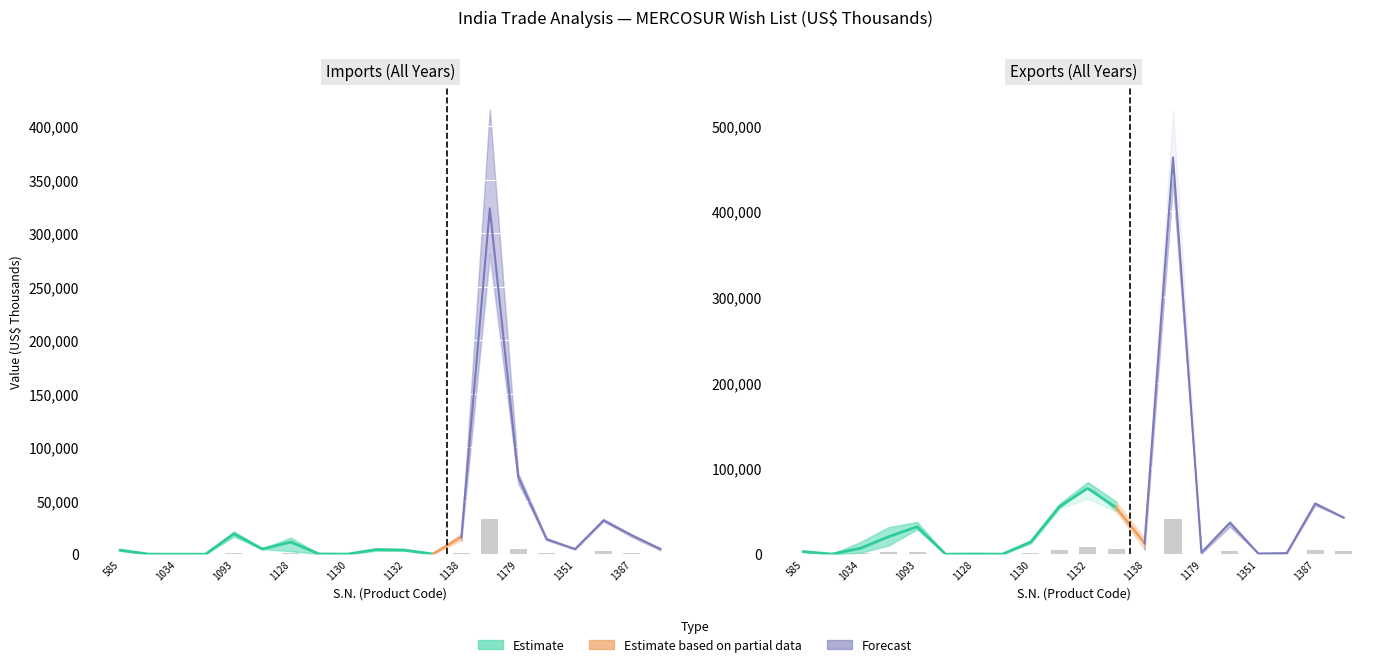

List the labels in order of India Imports from World 2014 value, smallest first.

1034, 1035, 1130, 1129, 726, 1135, 585, 1132, 1127, 1131, 1351, 1388, 1180, 1128, 1387, 1138, 1093, 1352, 1179, 1178